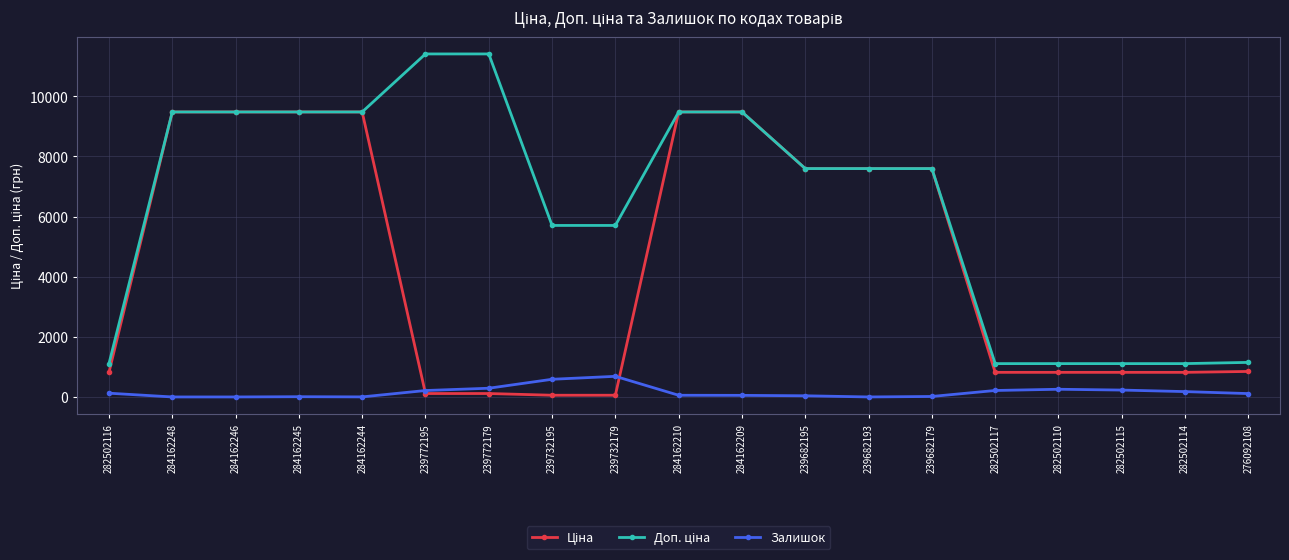

What is the difference between the highest and lowest values at 284162246?

9480.1